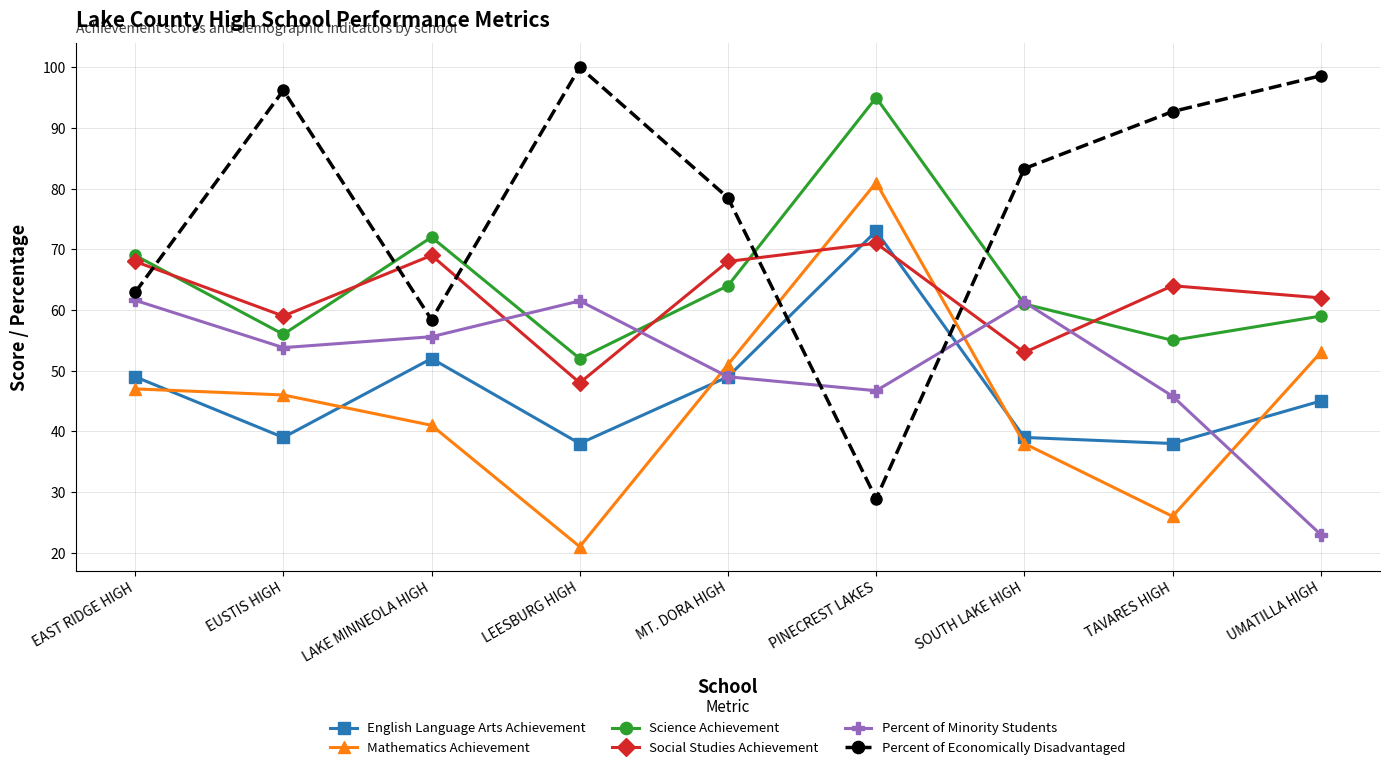

What is the approximate value of Science Achievement at EAST RIDGE HIGH?

69.0